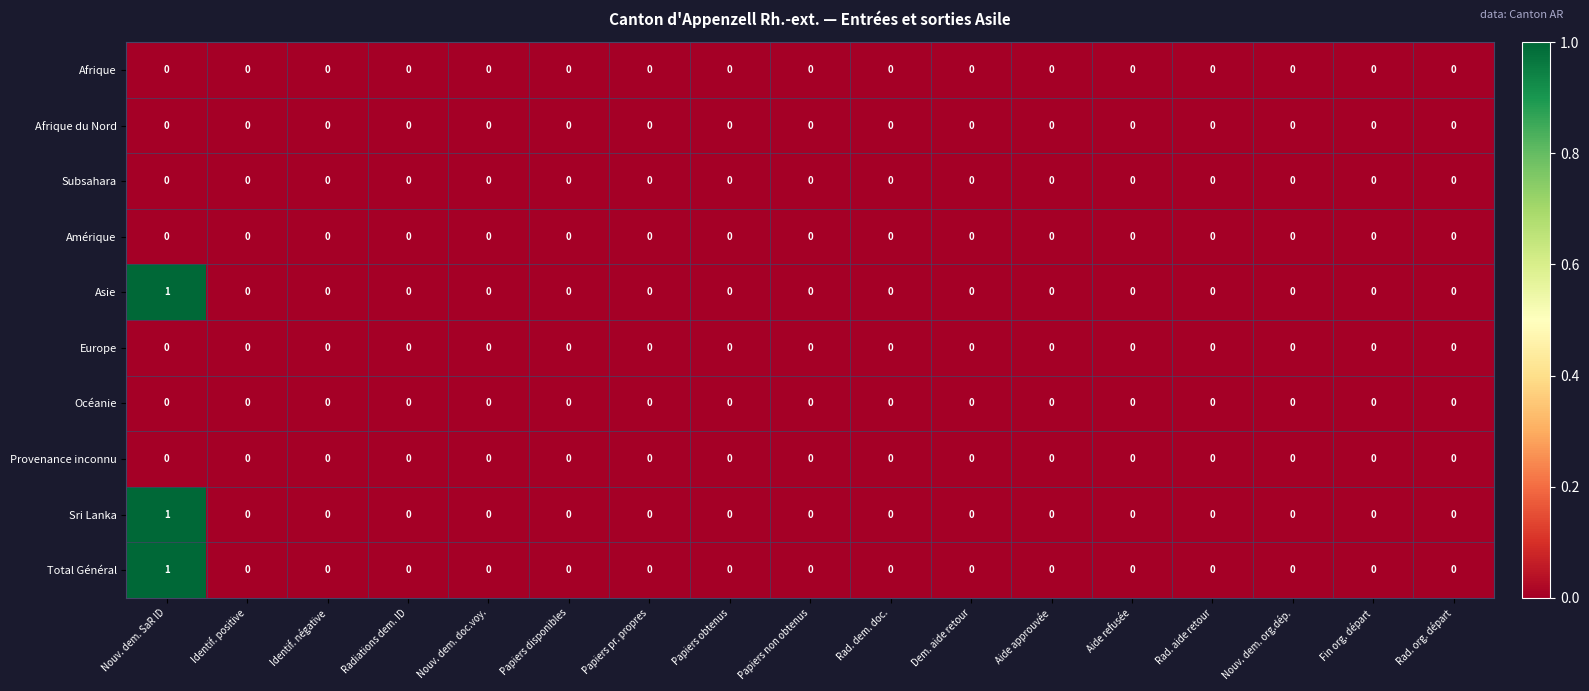

Is it true that Afrique du Nord equals 0 at Rad. aide retour?

True